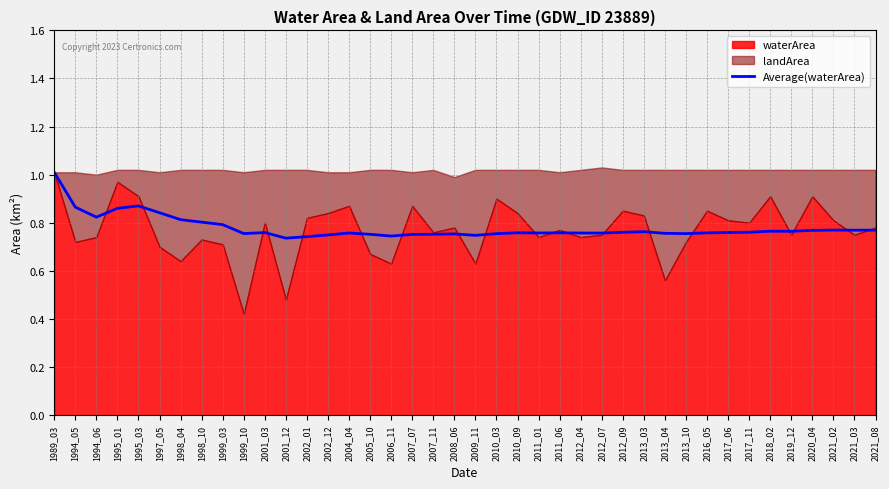

What is the highest value of the Average(waterArea) series?

1.0